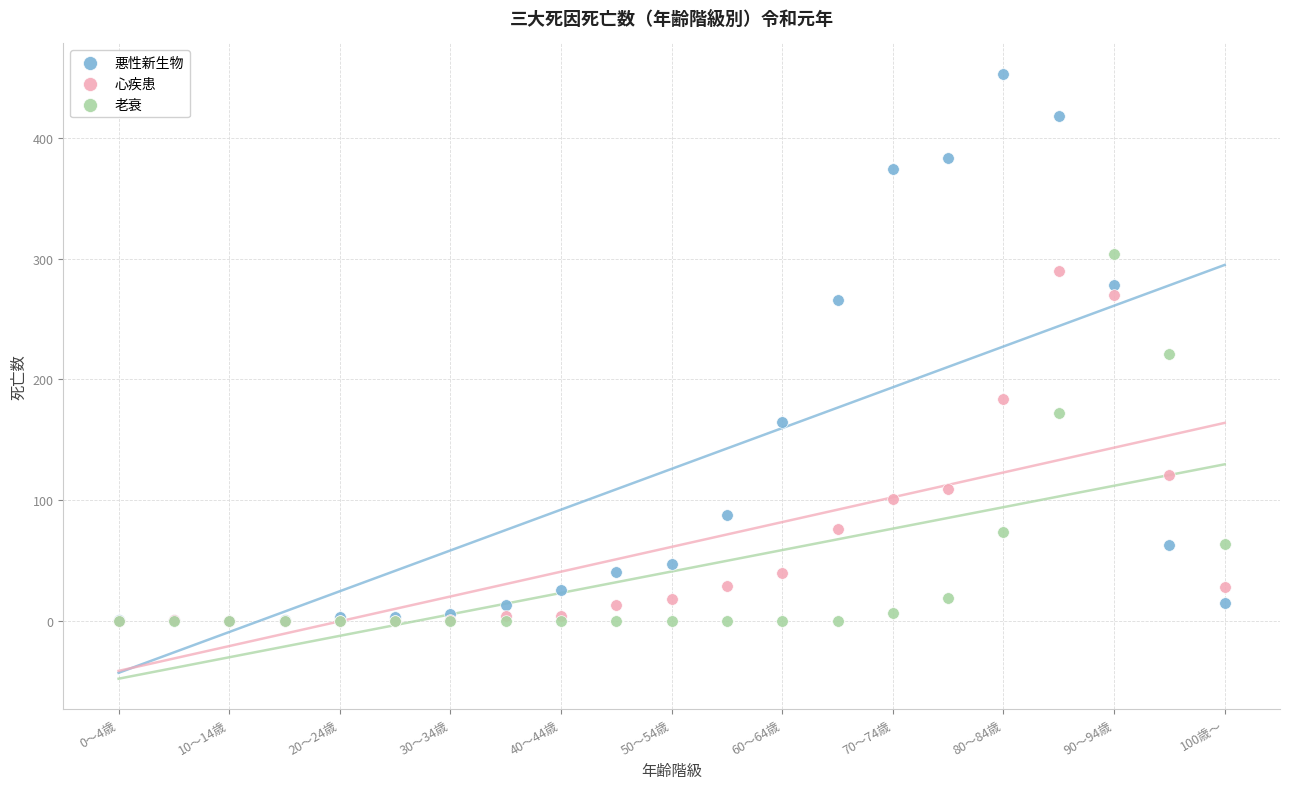

What are all the series names shown in the legend?

悪性新生物, 心疾患, 老衰